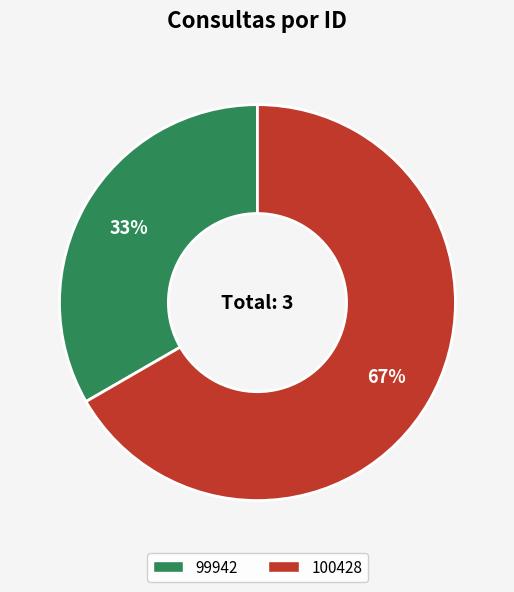

The 100428 slice represents 61% of the pie. True or false?

False